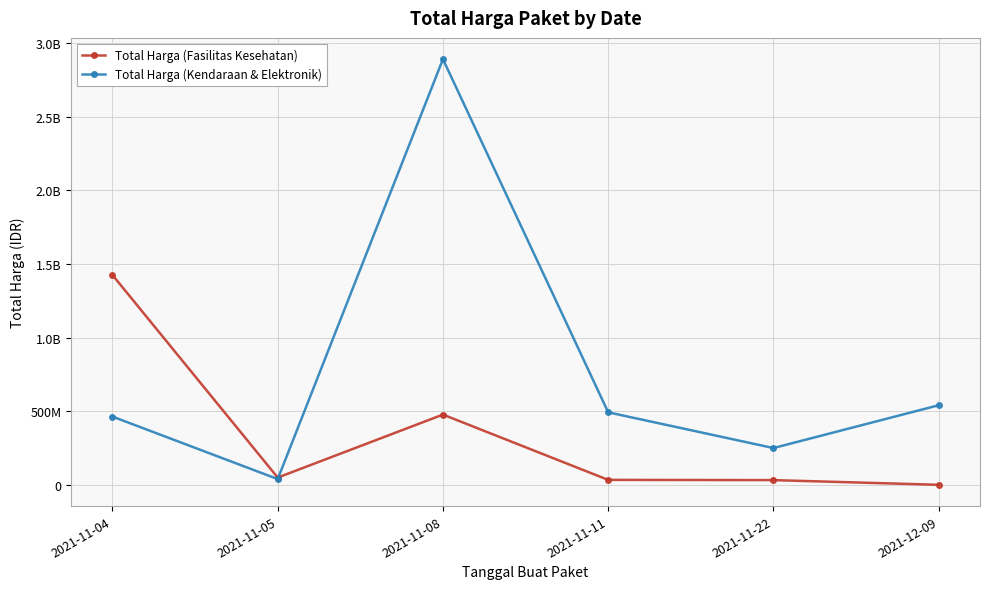

What is the label of the 5th point from the left?

2021-11-22